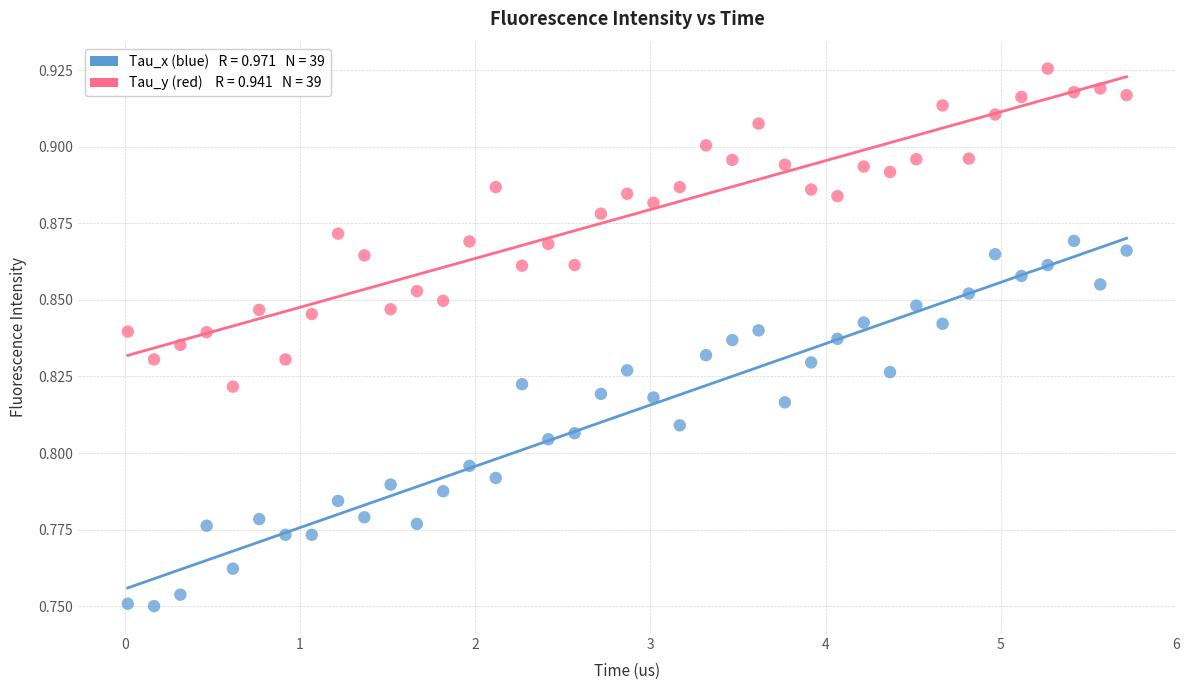

Across all data points, what is the range of X values (max minus min)?

5.7